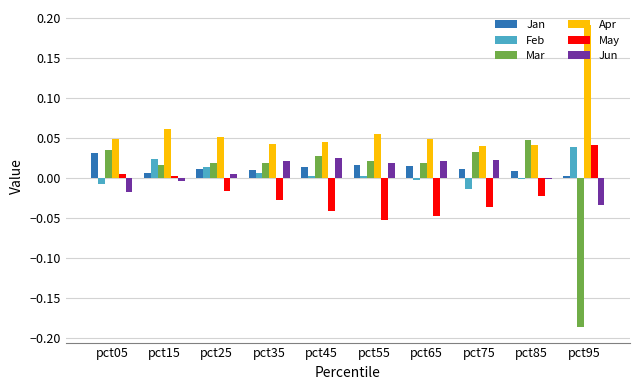

Is it true that Mar equals 0.0 at pct55?

True